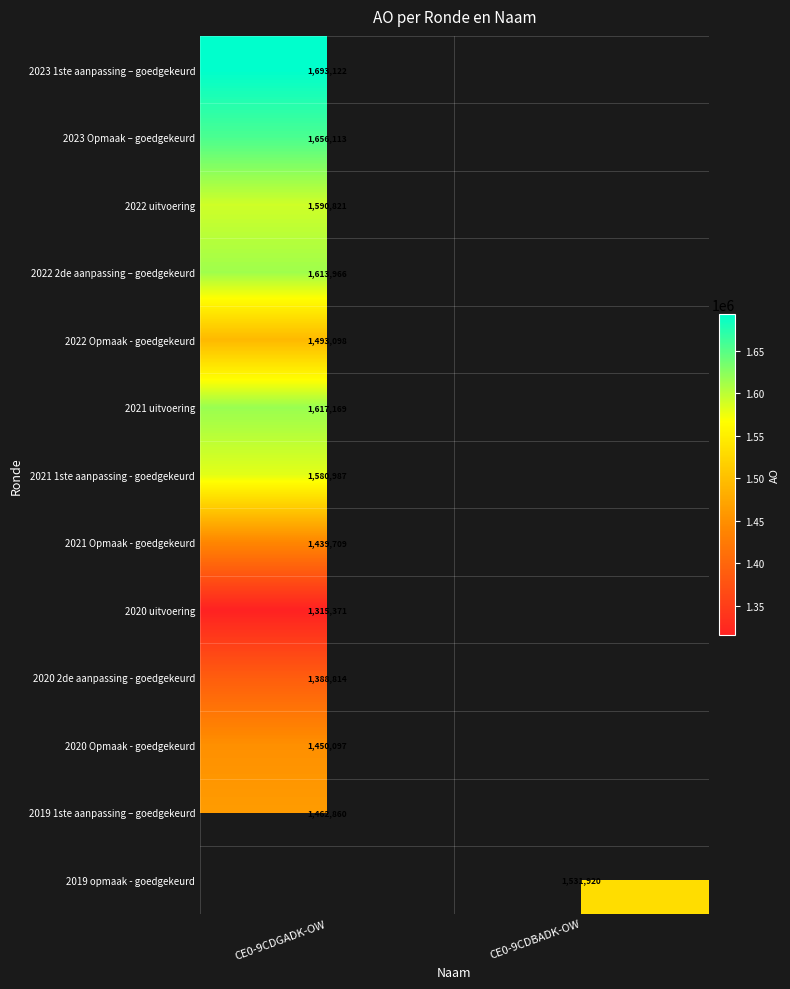

Is it true that 2023 Opmaak – goedgekeurd equals 349705 at CE0-9CDGADK-OW?

False